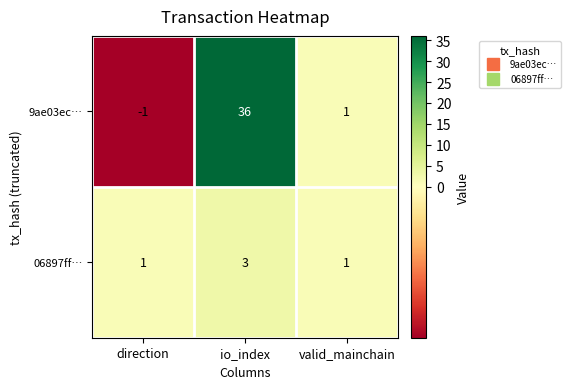

Which series changed the most between io_index and valid_mainchain?

9ae03ec…